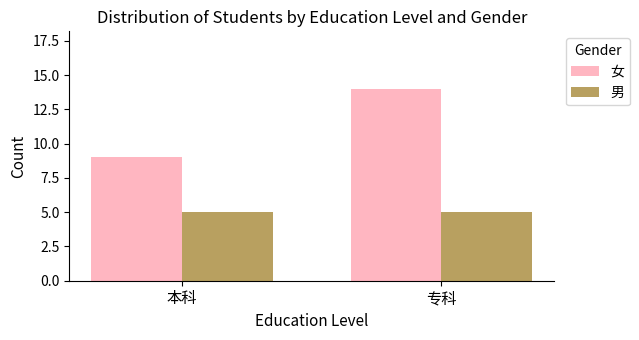

Which series changed the most between 本科 and 专科?

女